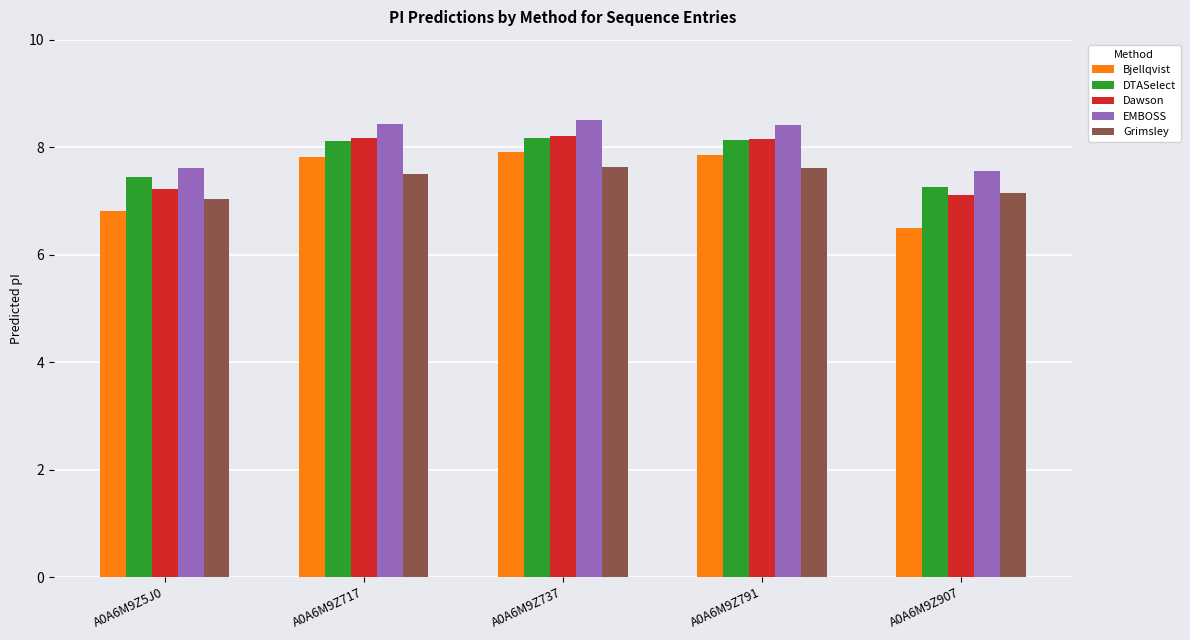

Count the Bjellqvist values in the range 6 to 7.

2